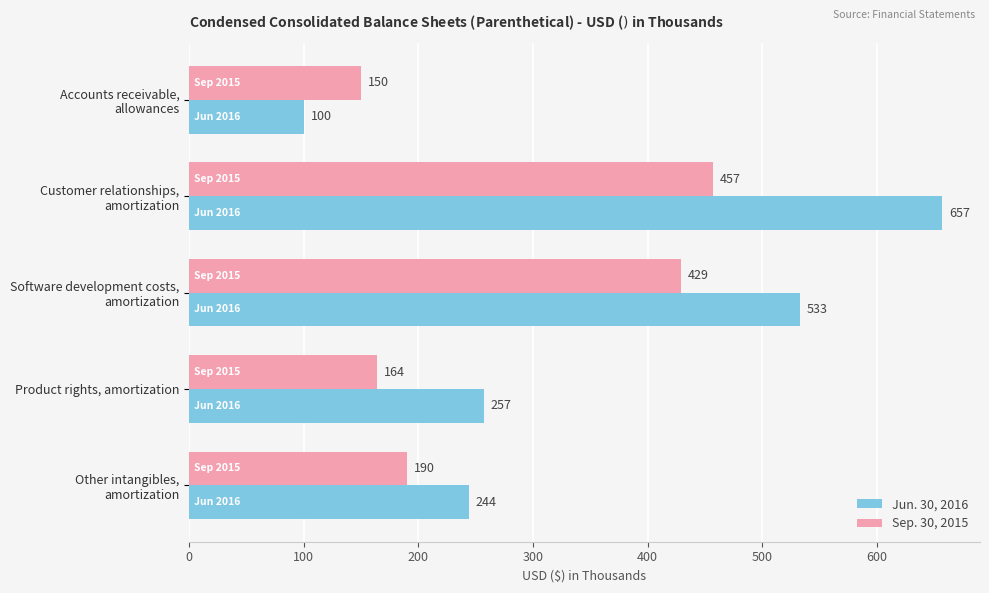

The Jun. 30, 2016 series shows 257 at Product rights, amortization. True or false?

True